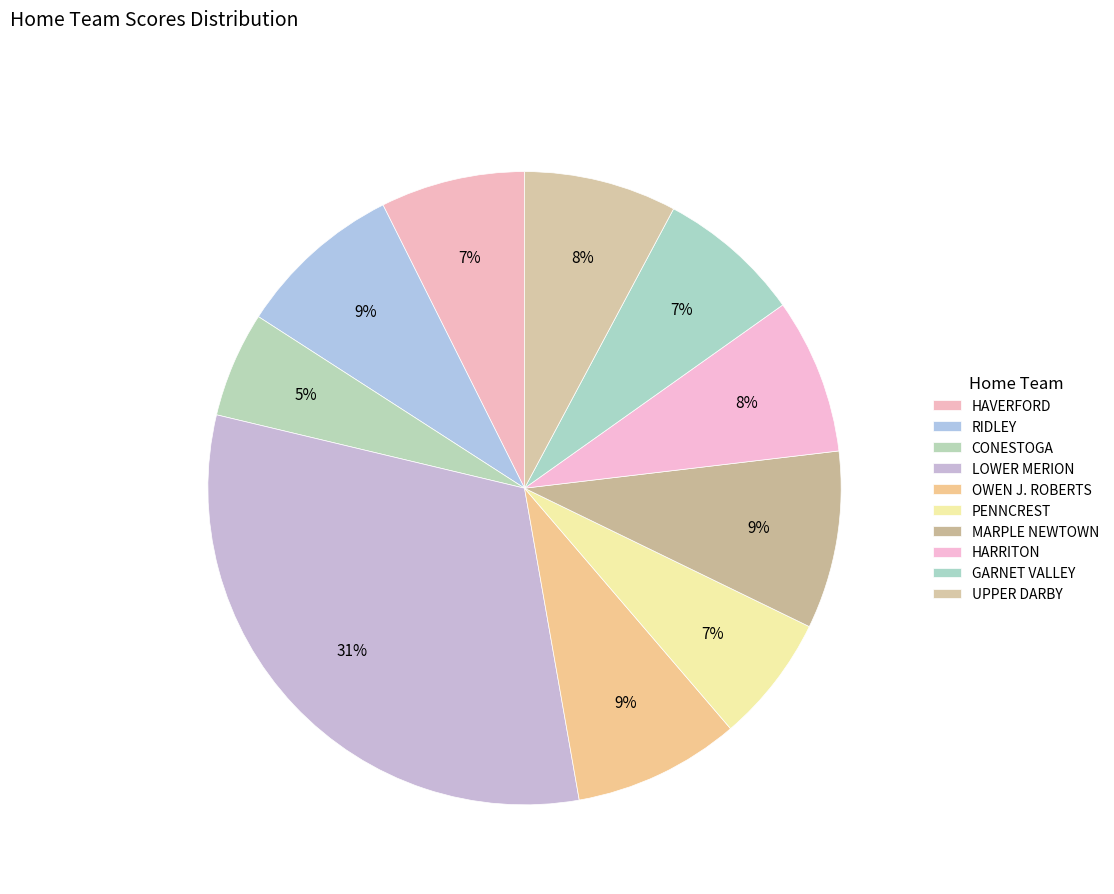

What is the change in value from CONESTOGA to HARRITON?

+18